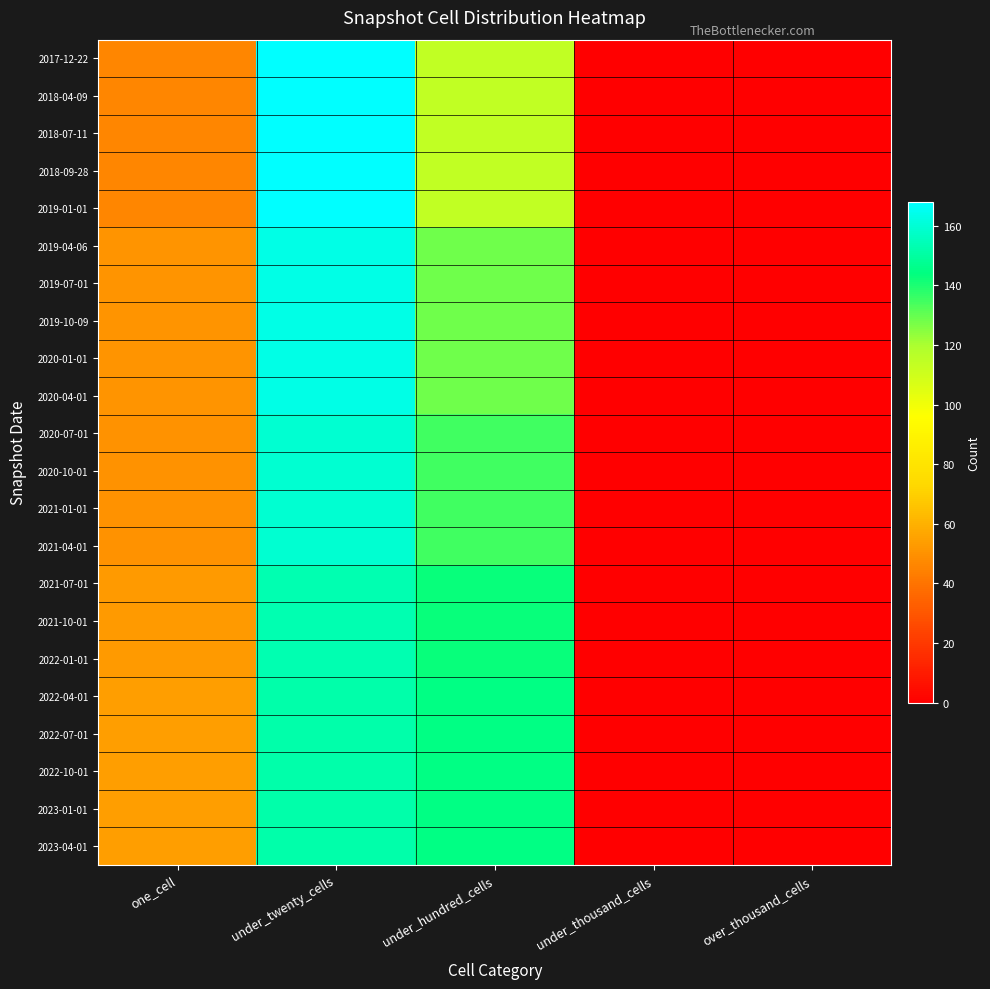

Count the number of data series in this chart.

22